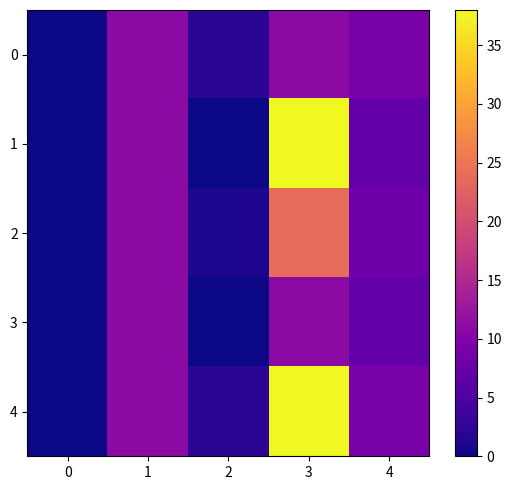

Reading left to right, what are all the values shown in this chart?

0: 0=0	1=11	2=2	3=11	4=9
1: 0=0	1=11	2=0	3=38	4=7
2: 0=0	1=11	2=1	3=24	4=8
3: 0=0	1=11	2=0	3=11	4=7
4: 0=0	1=11	2=2	3=38	4=9